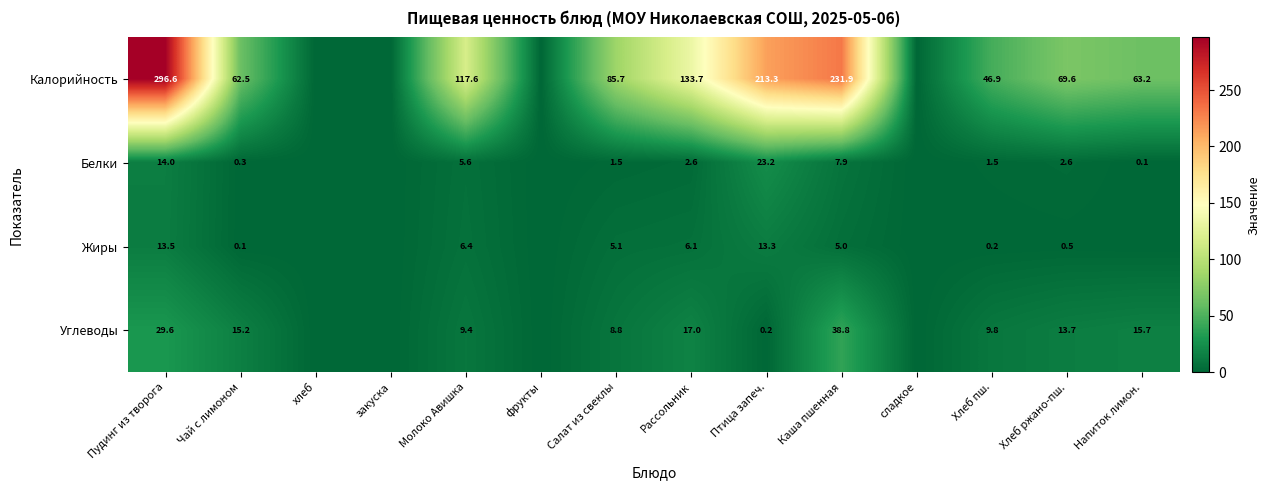

How many categories are shown in the chart?

14